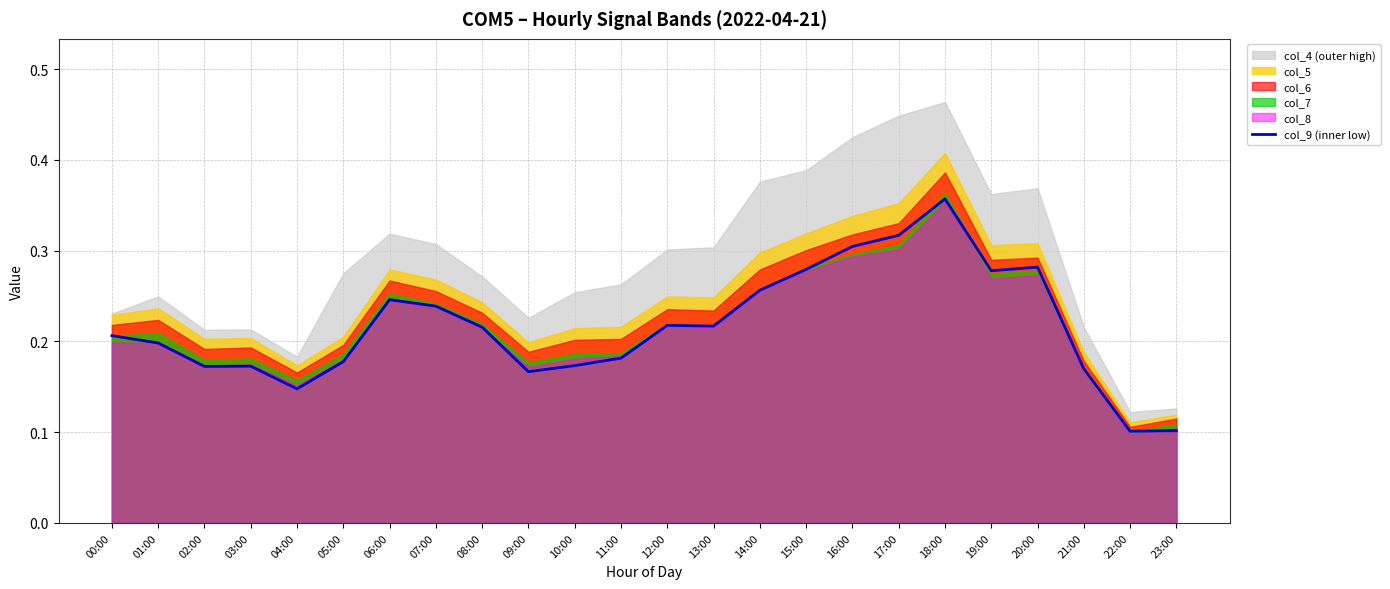

List the labels in order of value, smallest first.

22:00, 23:00, 04:00, 09:00, 21:00, 02:00, 03:00, 10:00, 05:00, 11:00, 01:00, 00:00, 08:00, 13:00, 12:00, 07:00, 06:00, 14:00, 19:00, 15:00, 20:00, 16:00, 17:00, 18:00